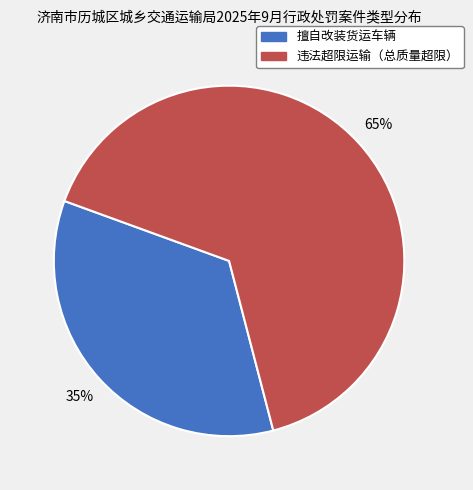

To the nearest percent, what is the average slice percentage?

50%